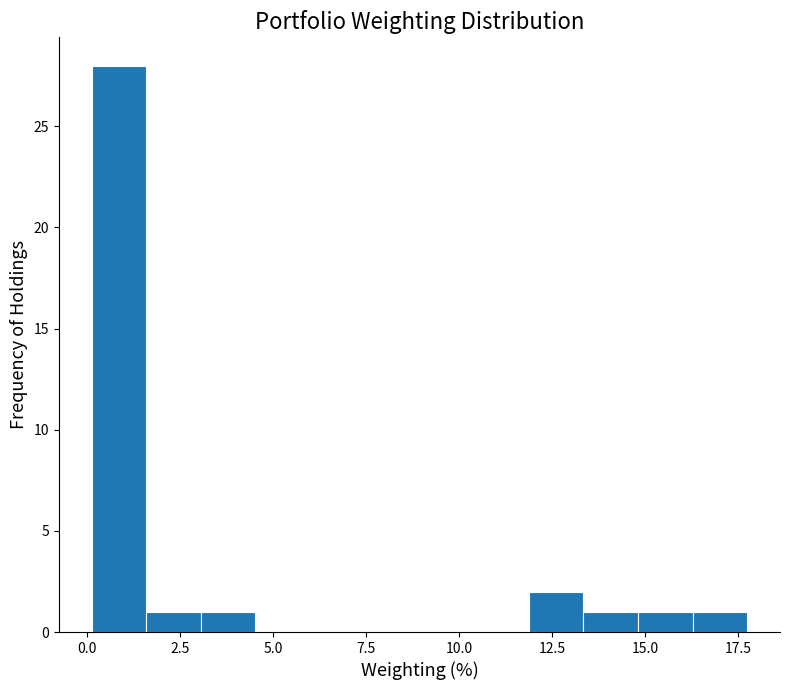

Read against the x-axis, roughly where is the centre of the tallest bar?

1.0